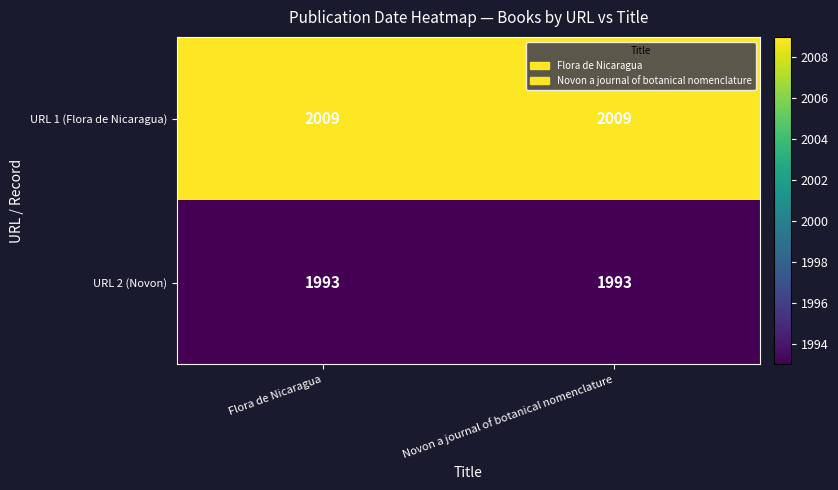

True or false: URL 2 (Novon) has a value of 1352 at Novon a journal of botanical nomenclature.

False